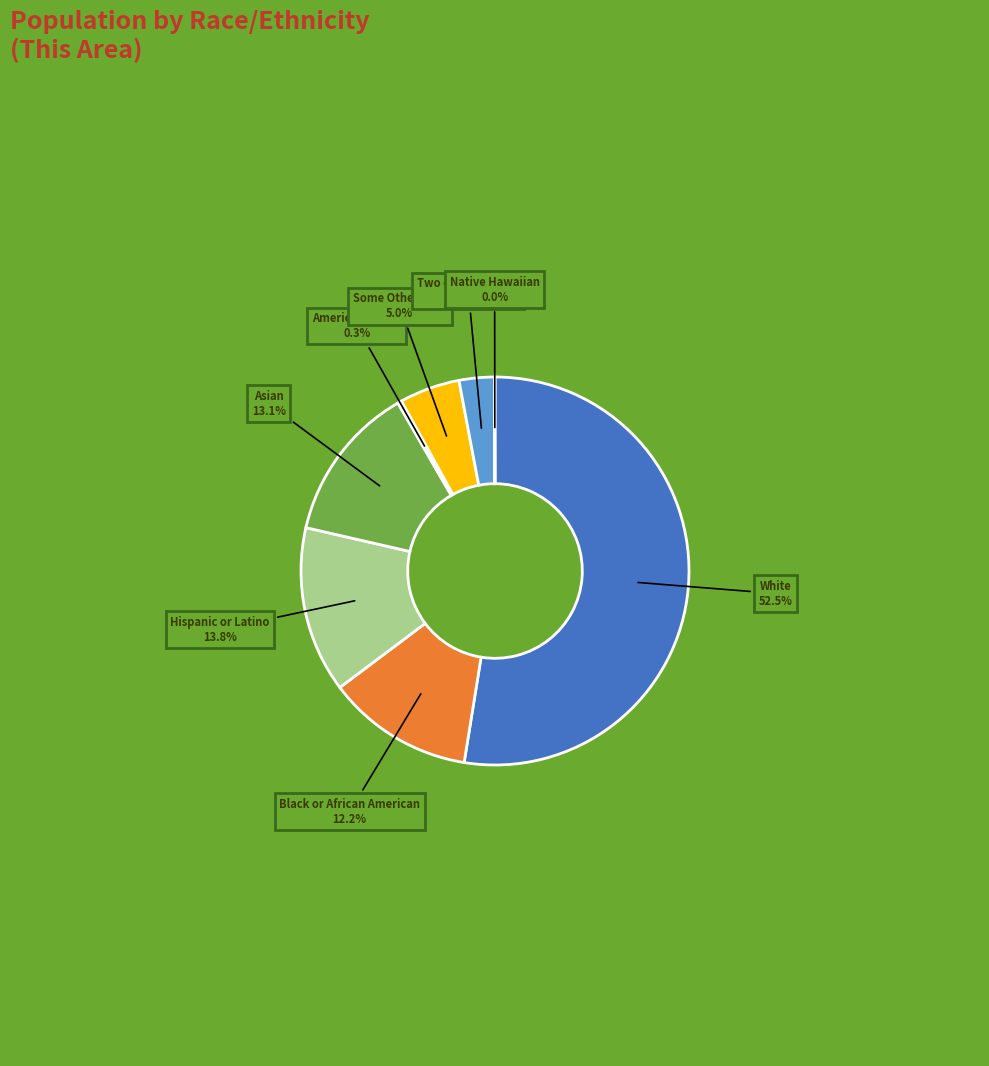

How many segments does this pie chart have?

8